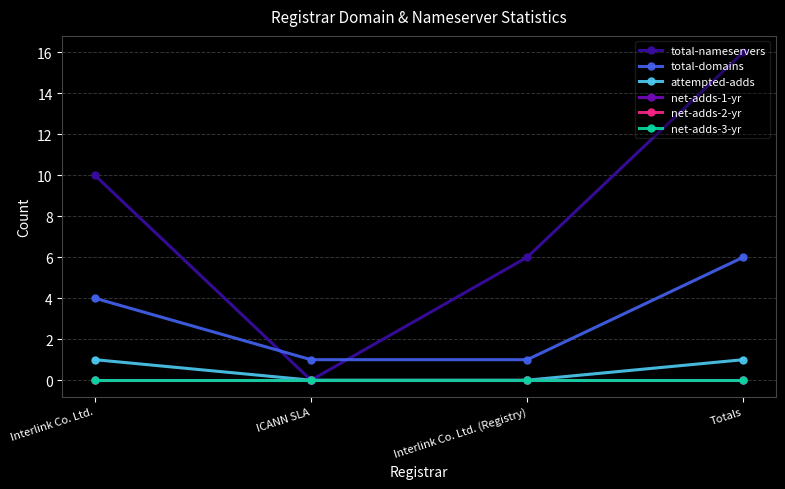

Does the chart have visible grid lines?

Yes